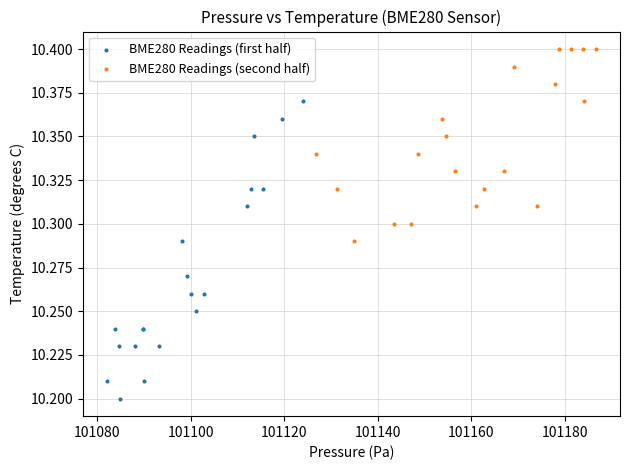

Which series has the widest spread of Y values?

BME280 Readings (first half)